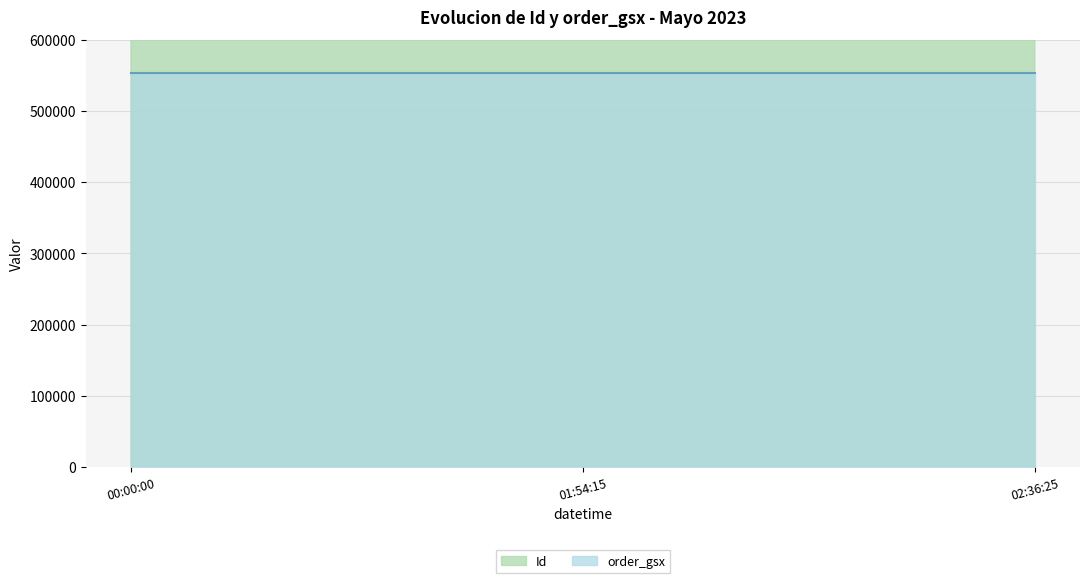

What are all the series names shown in the legend?

Id, order_gsx